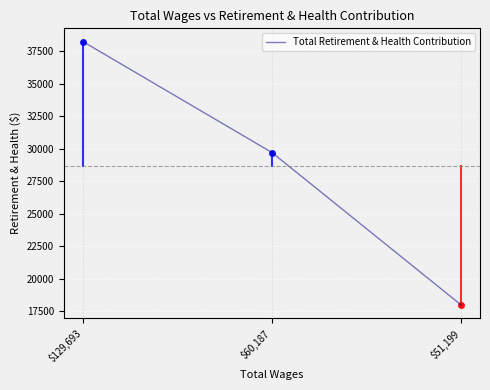

The chart shows a value of 10474 at $60,187. True or false?

False